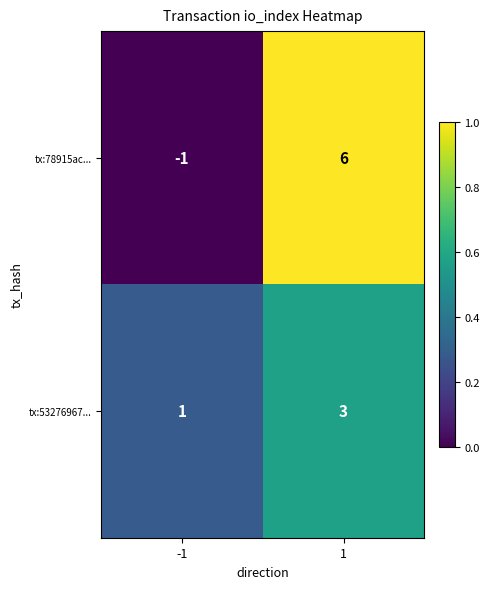

Reading right to left, transcribe all the data shown in this chart.

tx:78915ac...: 1=6	-1=-1
tx:53276967...: 1=3	-1=1